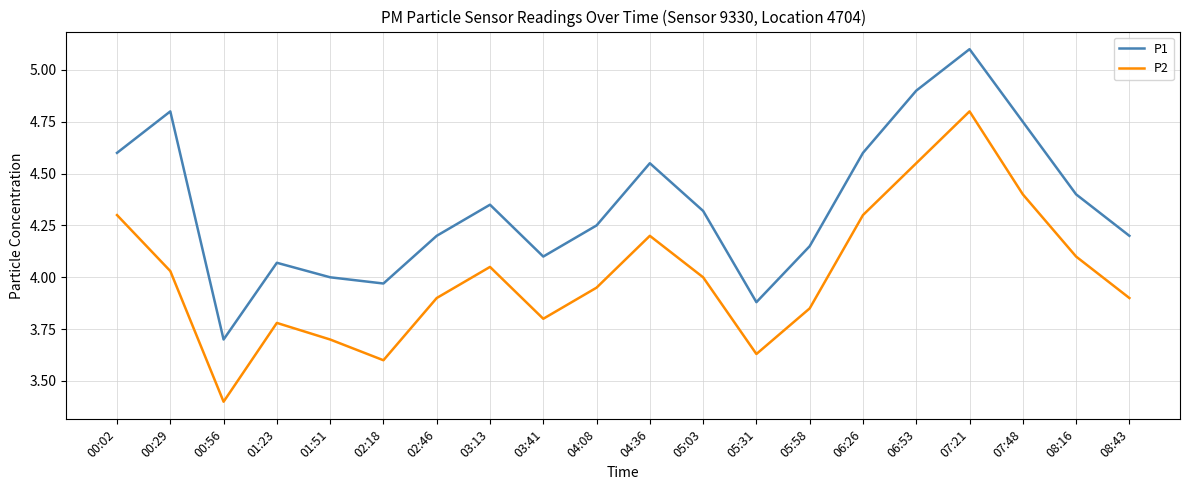

What is the difference between the maximum and minimum values in the P1 series?

1.4